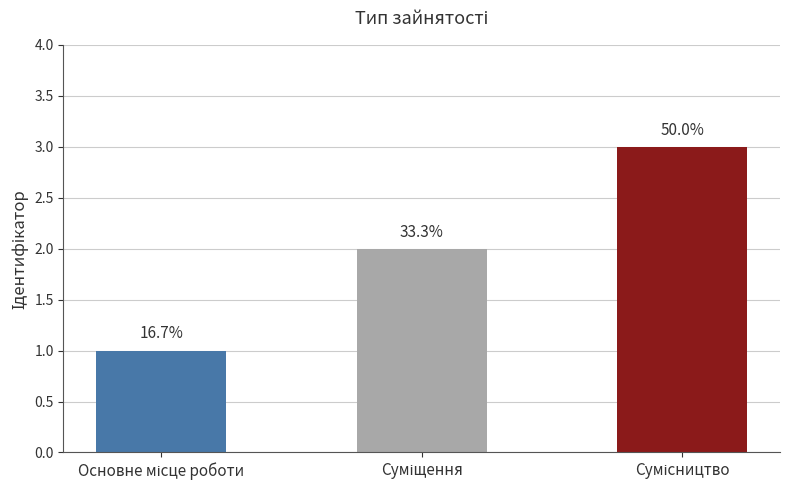

Where is the data nearest to the value 2?

Суміщення